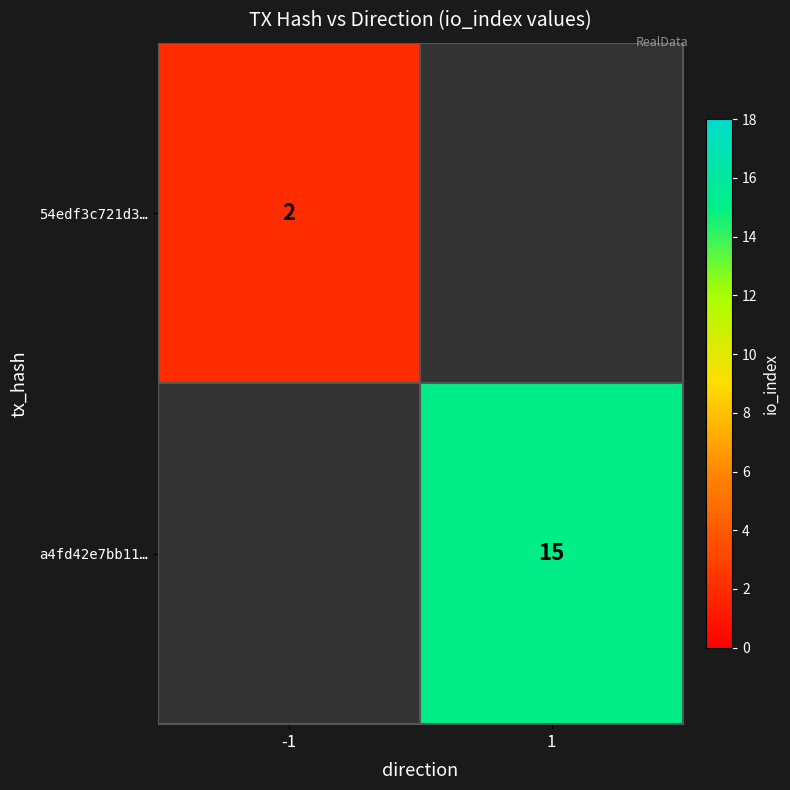

Count the number of data series in this chart.

2